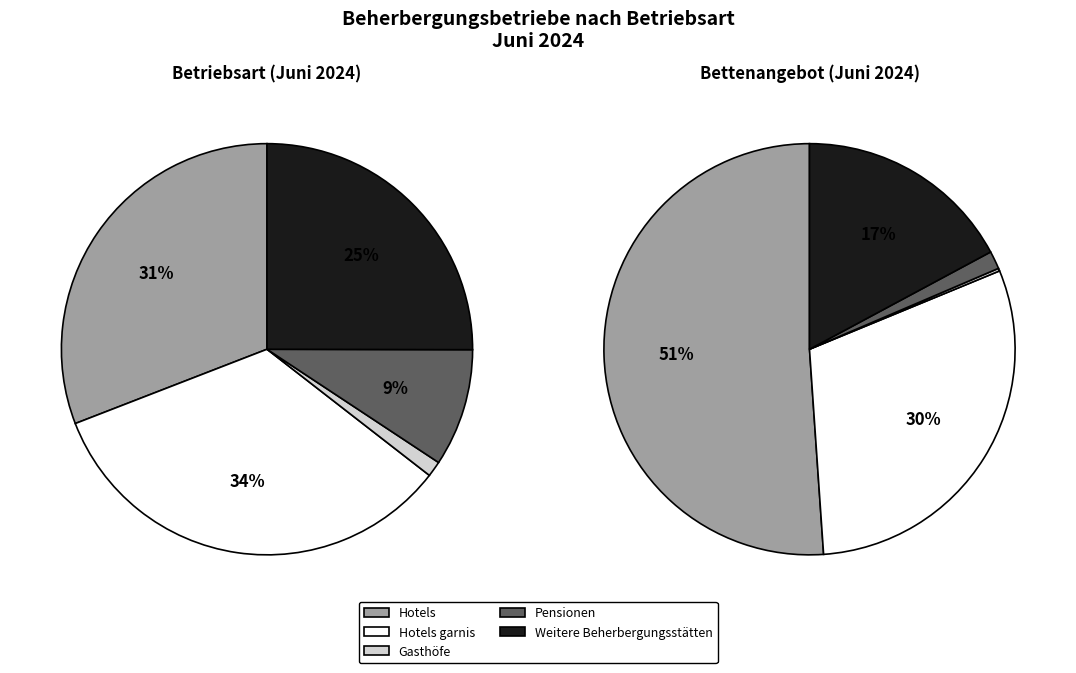

How many slices are in this pie chart?

5